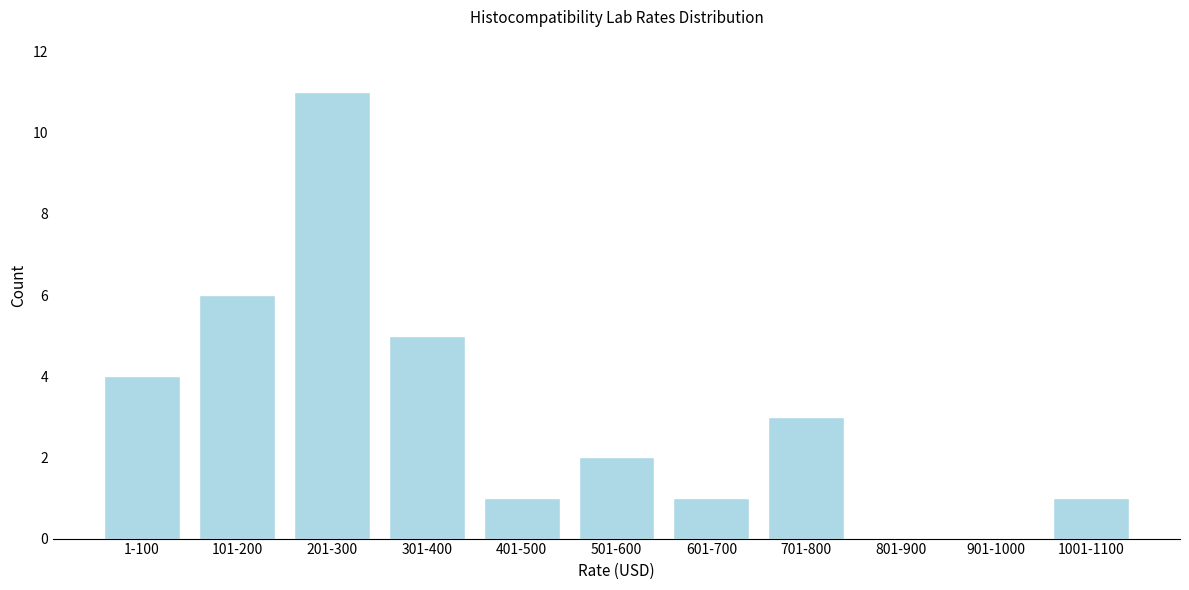

Reading left to right, extract all data points from this chart.

1-100=4	101-200=6	201-300=11	301-400=5	401-500=1	501-600=2	601-700=1	701-800=3	801-900=0	901-1000=0	1001-1100=1